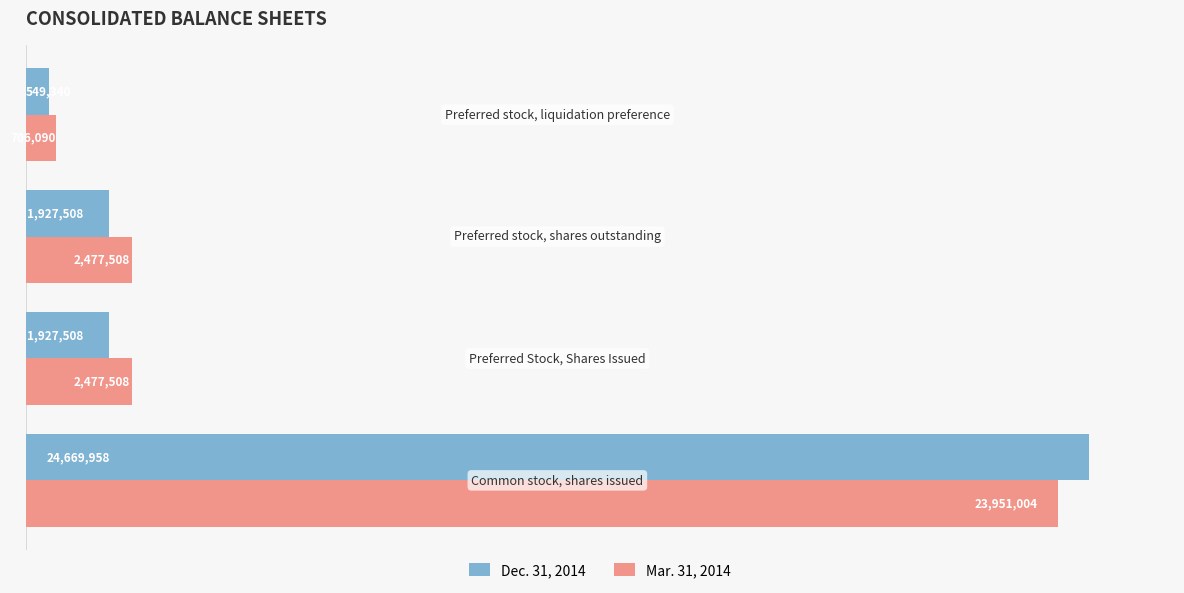

List the series in order of their peak value, lowest first.

Mar. 31, 2014, Dec. 31, 2014